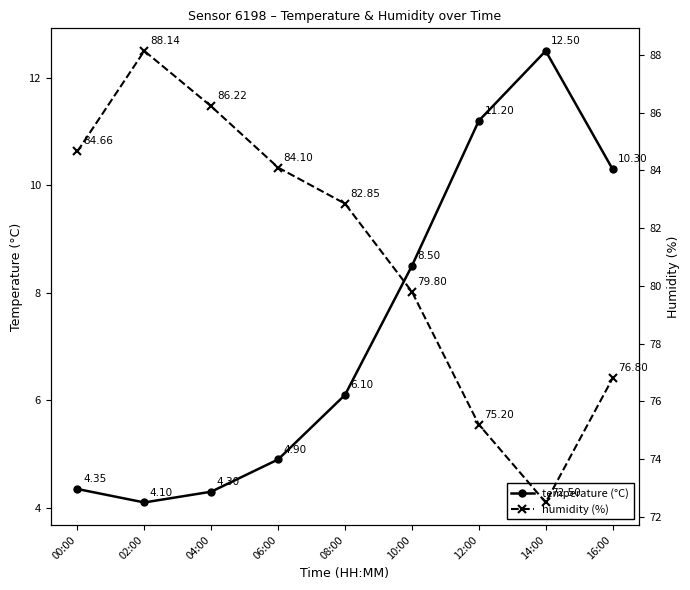

The humidity (%) series shows 72.5 at 14:00. True or false?

True